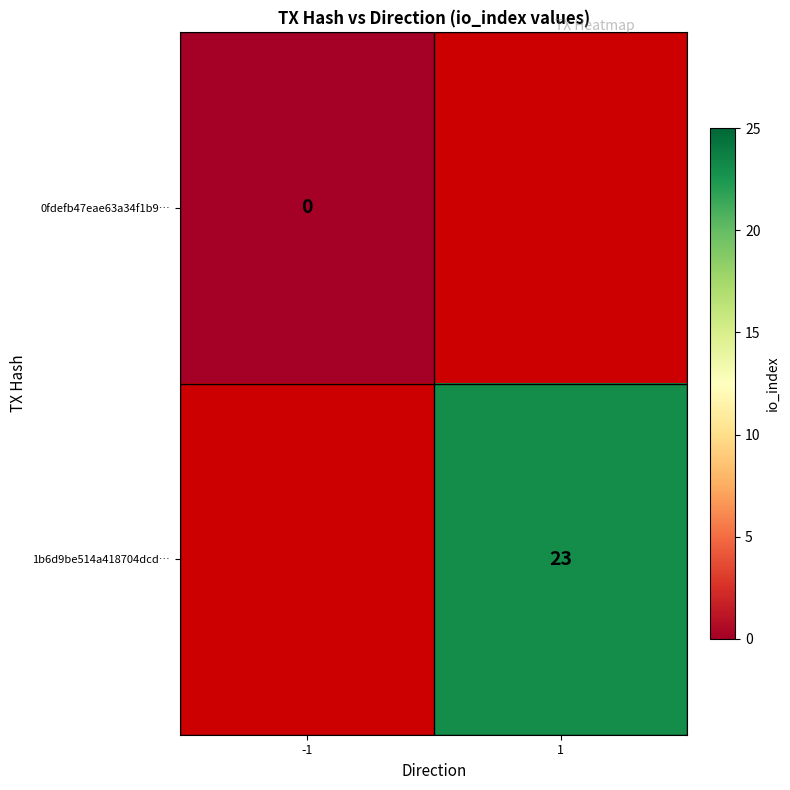

True or false: 1b6d9be514a418704dcd… has a value of 23 at 1.

True